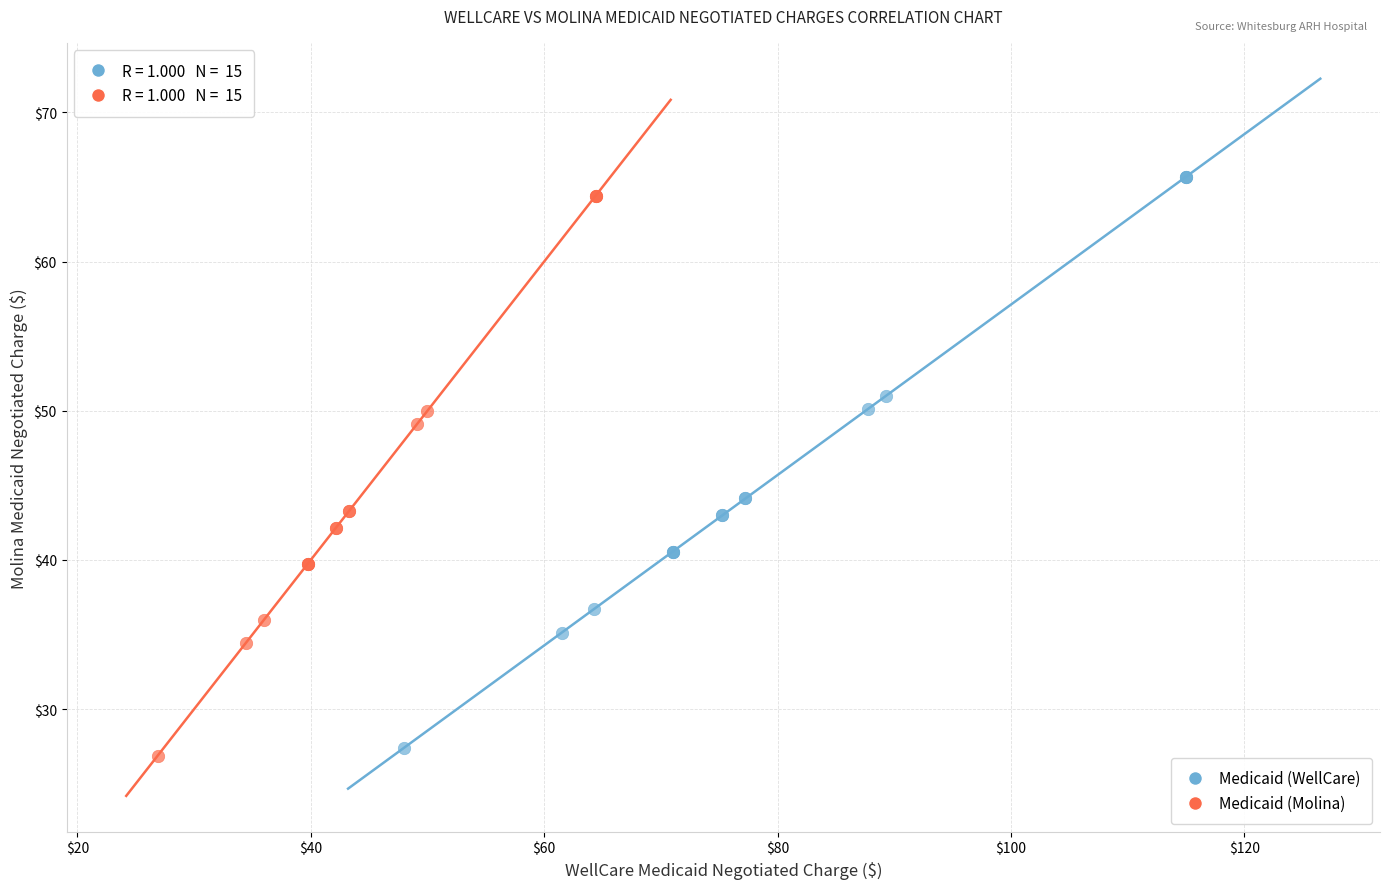

What are all the series names shown in the legend?

Medicaid (WellCare), Medicaid (Molina)